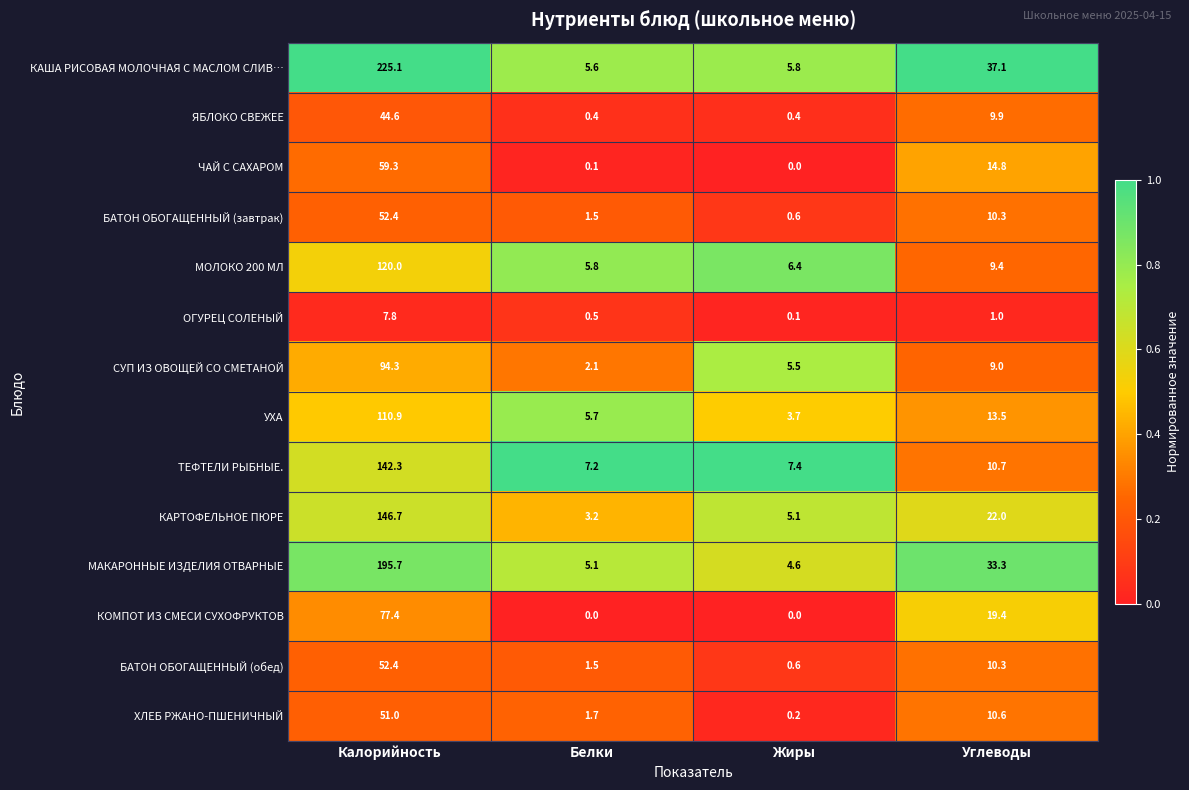

Where is КАРТОФЕЛЬНОЕ ПЮРЕ nearest to the value 74?

Углеводы